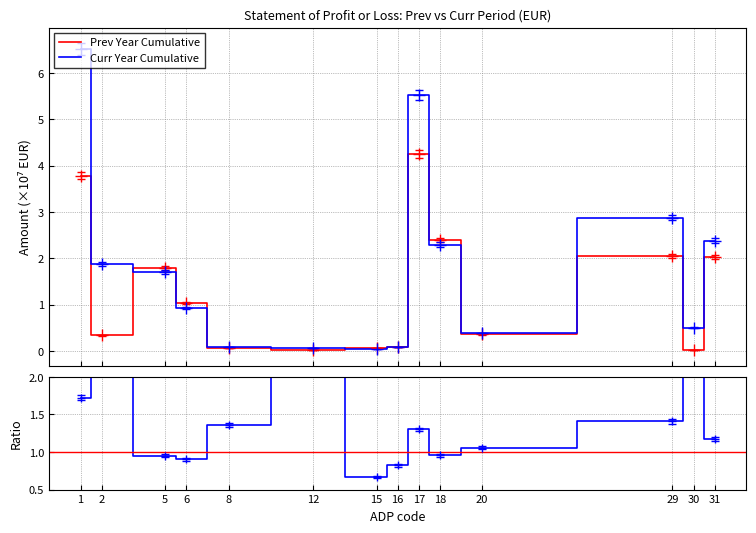

Where is Ratio nearest to the value 18?

2